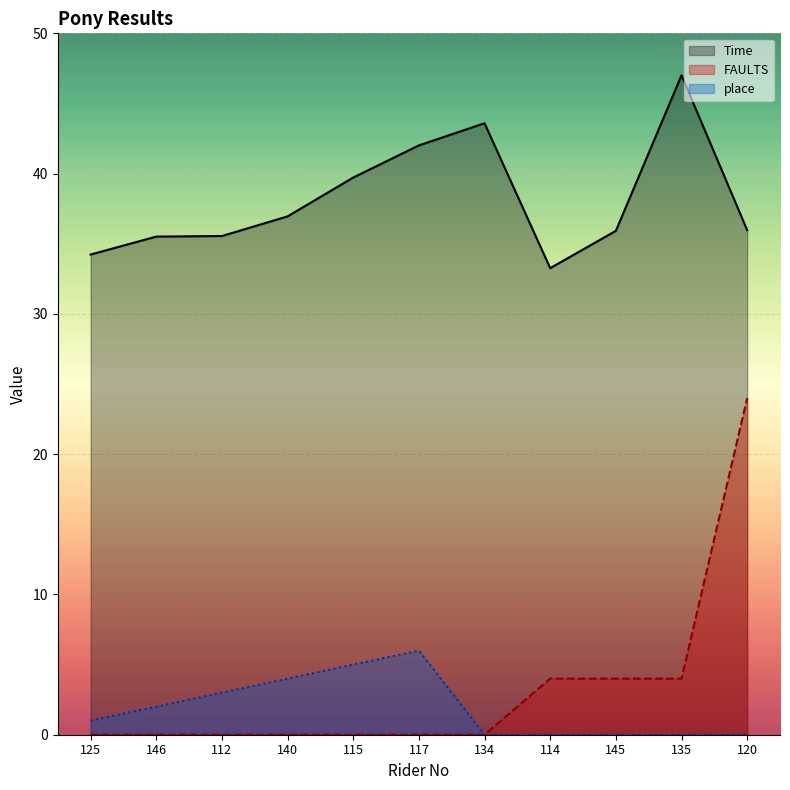

Does the chart display data point markers on the line(s)?

No